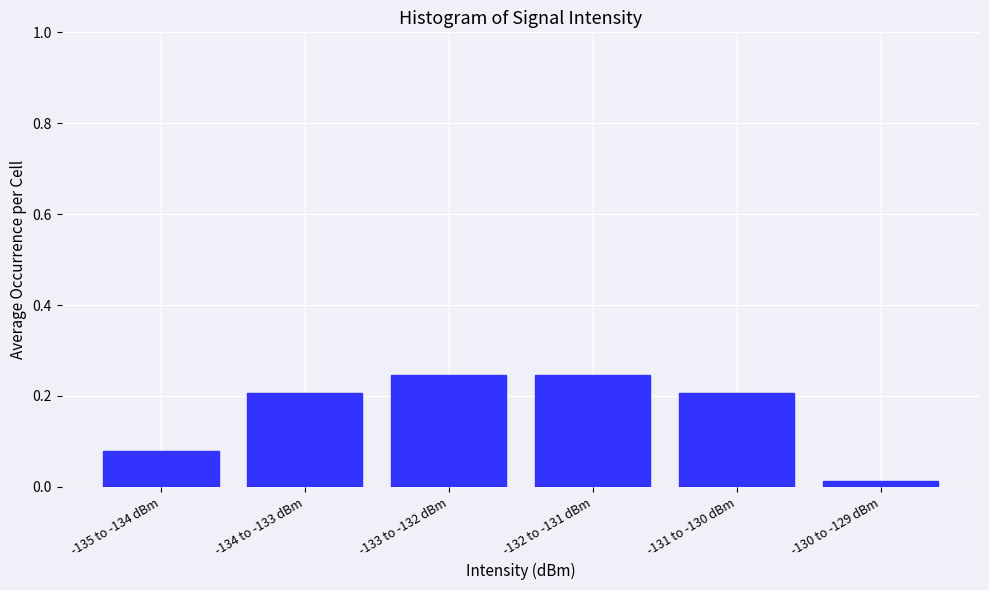

What position from the right is -131 to -130 dBm?

2